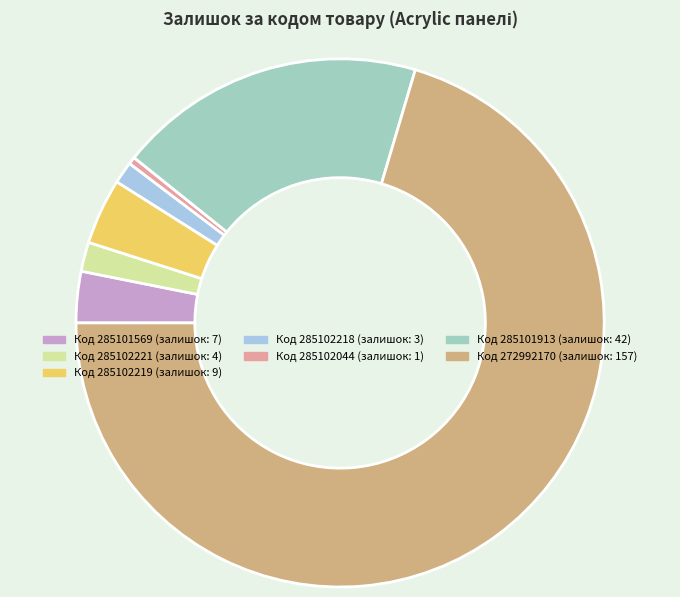

Is there a majority slice in this chart?

Yes